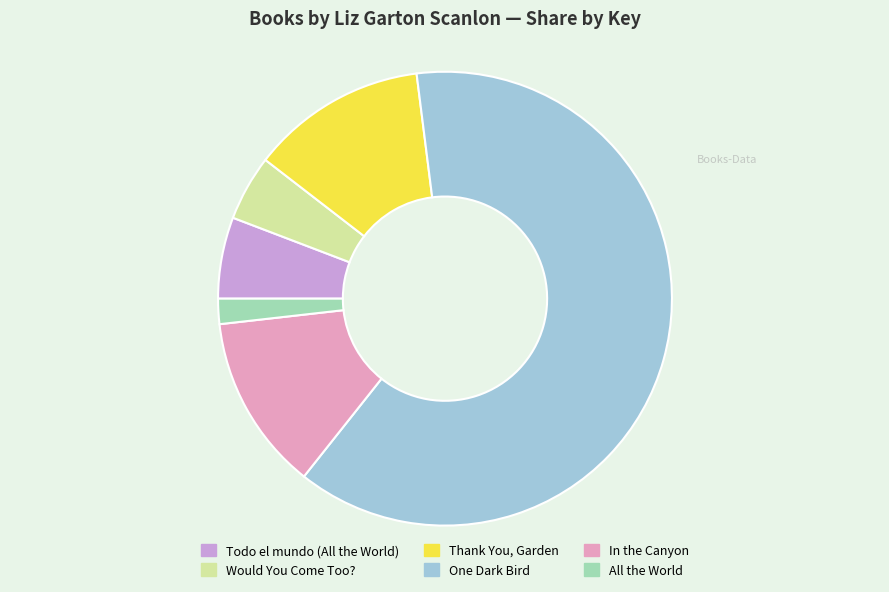

Is there a majority slice in this chart?

Yes